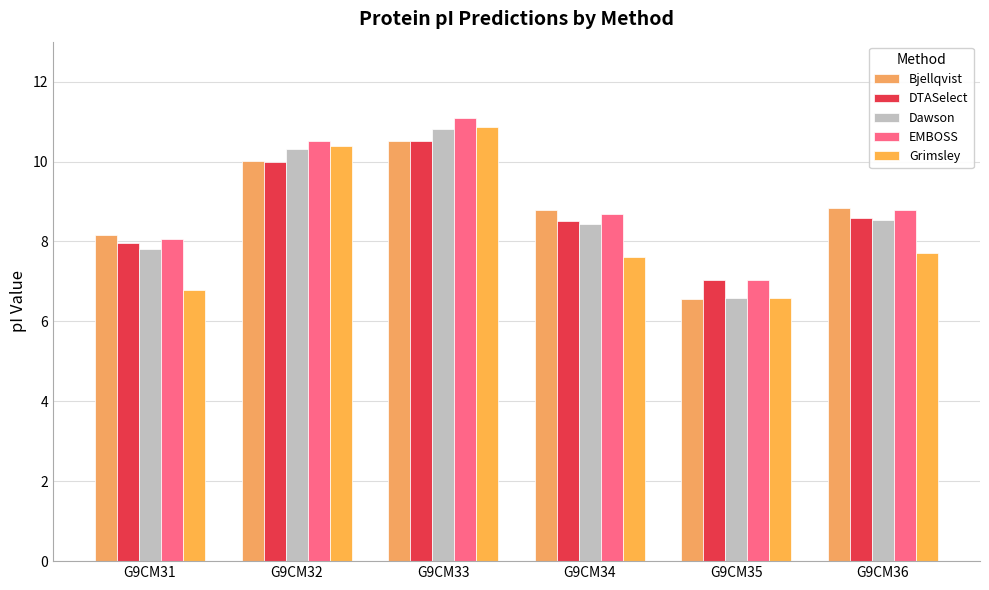

At which category is the sum across all series the highest?

G9CM33